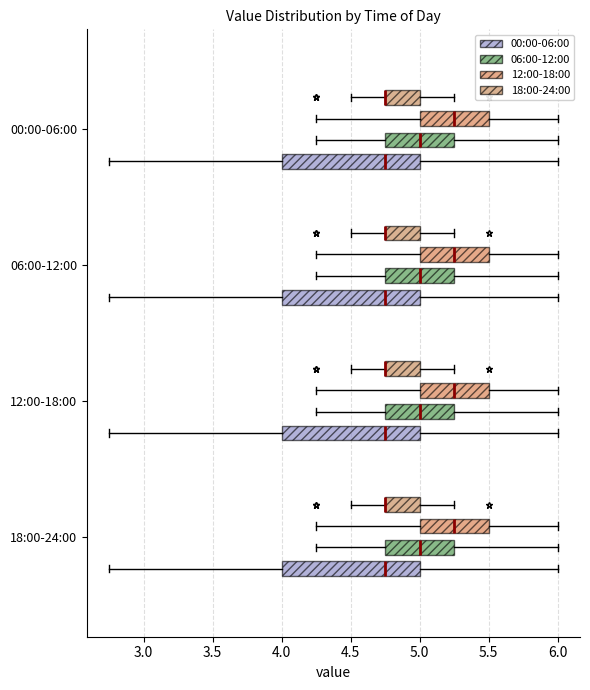

Where is the left edge of the box for 12:00-18:00 (18:00-24:00) on the x-axis? The values are not printed on the chart, so give them approximately, as read against the axis.

4.75